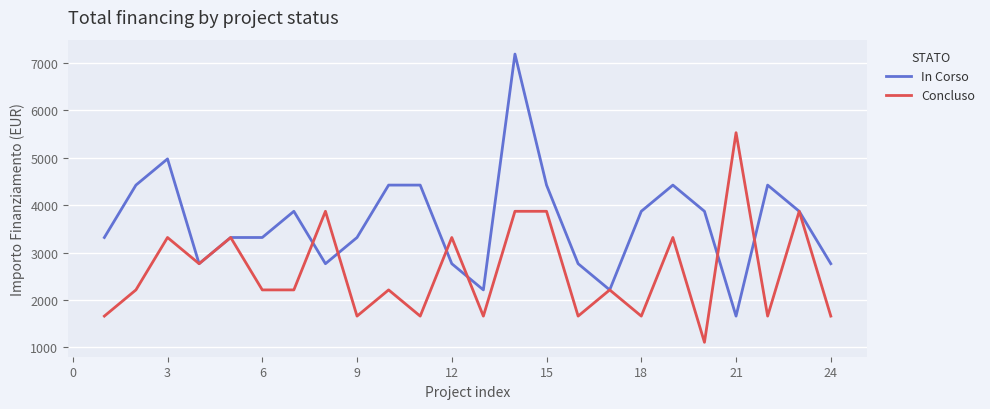

Count the Concluso values in the range 1659 to 3318.

18